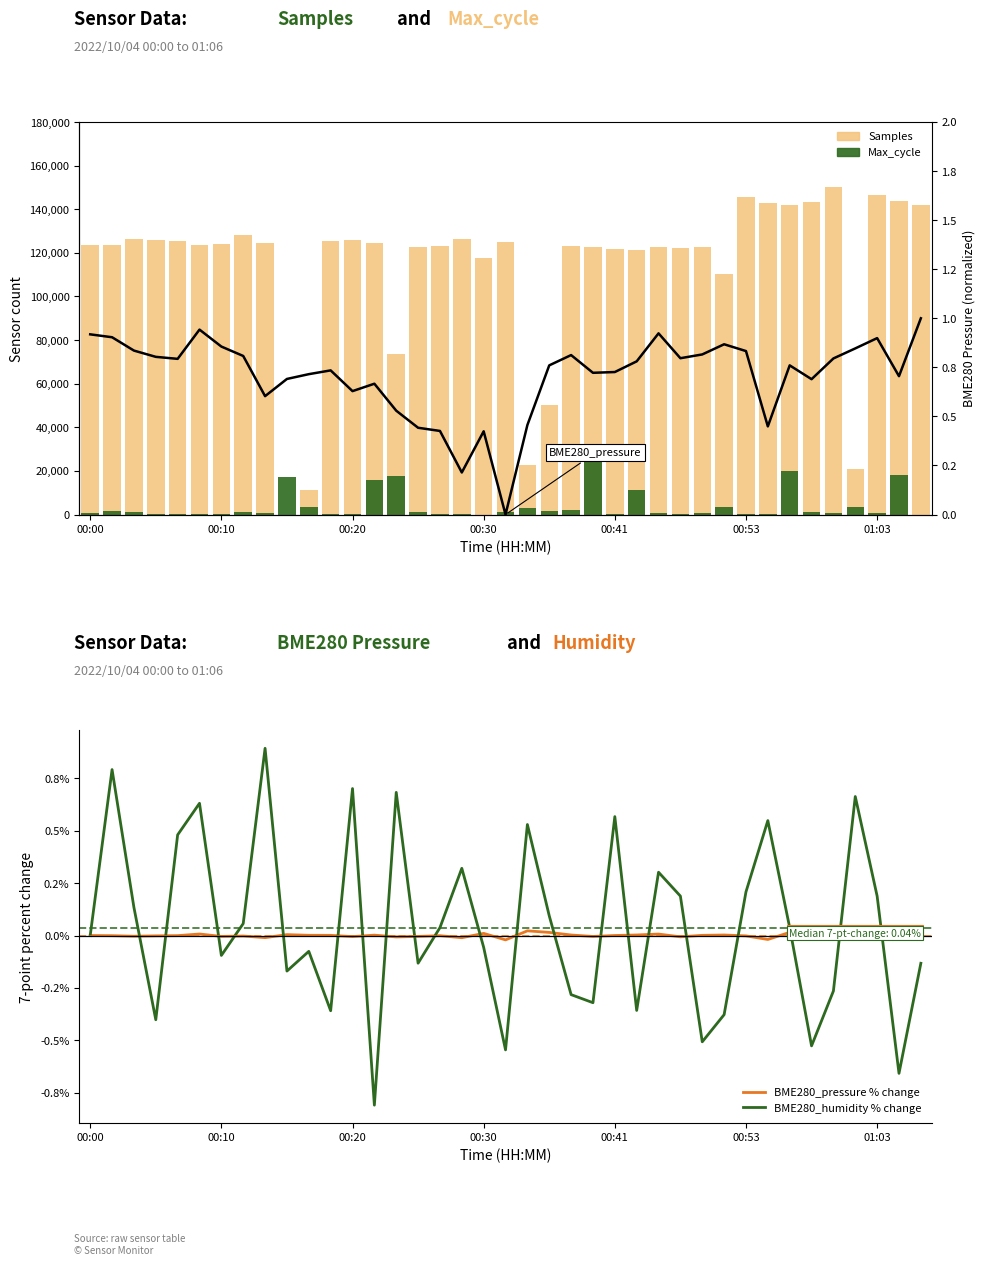

Between 8 and 13, which is larger?

13